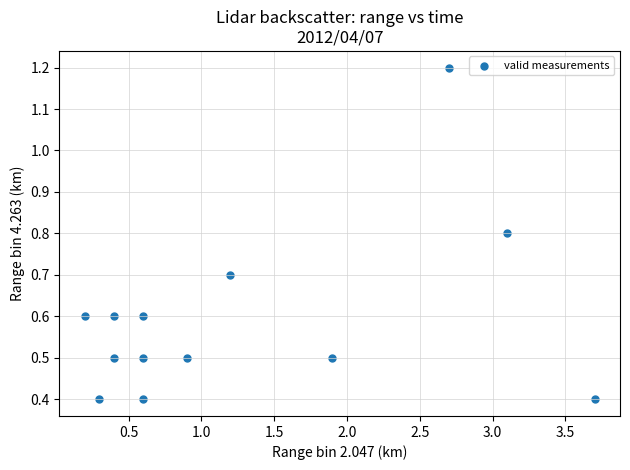

What is the range of Y values (max minus min)?

0.8